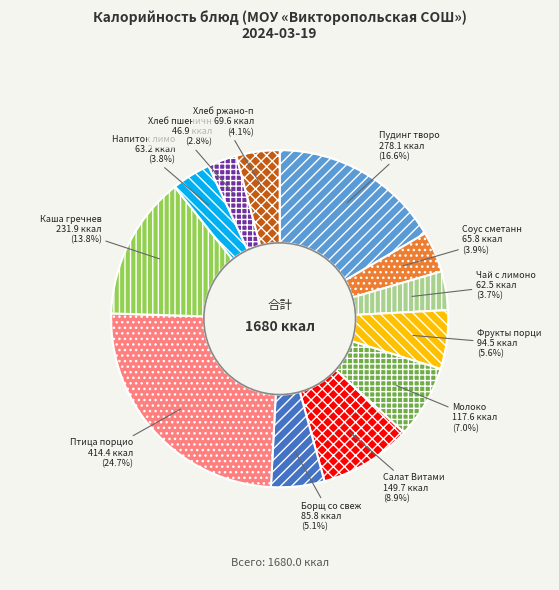

Is there a majority slice in this chart?

No